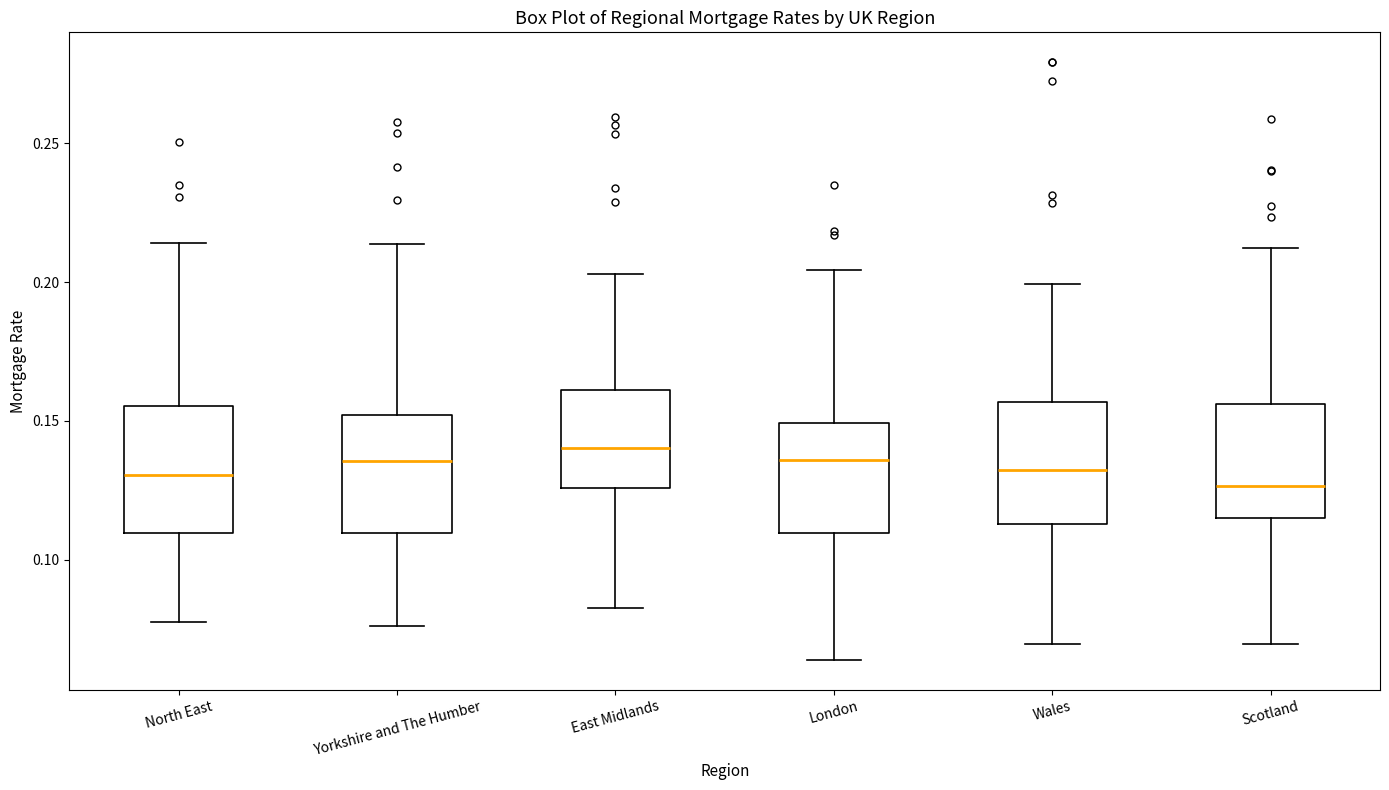

Where is the upper edge of the box for Yorkshire and The Humber on the y-axis? The values are not printed on the chart, so give them approximately, as read against the axis.

0.150